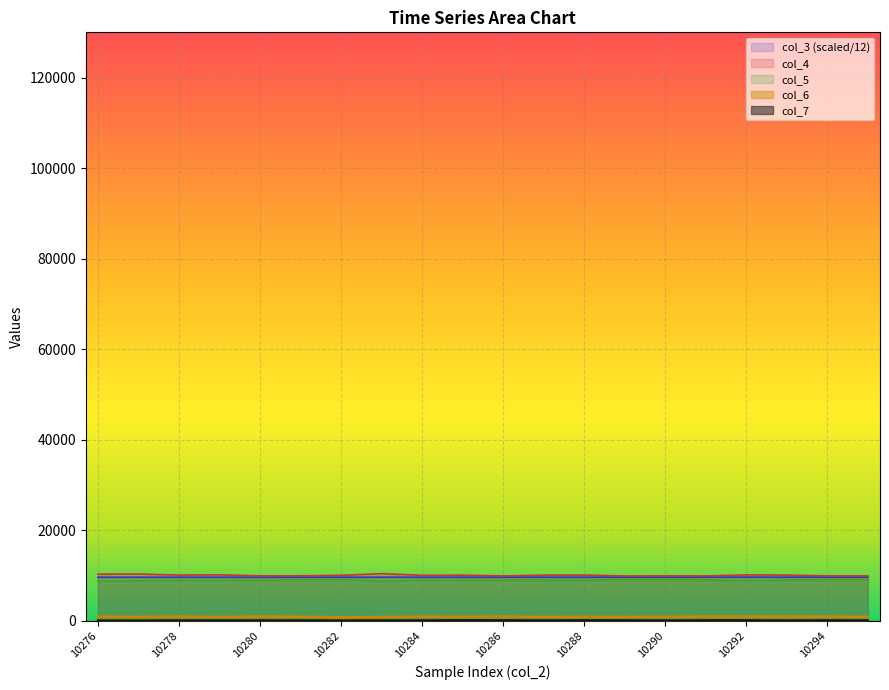

Where is col_5 nearest to the value 8974?

10285